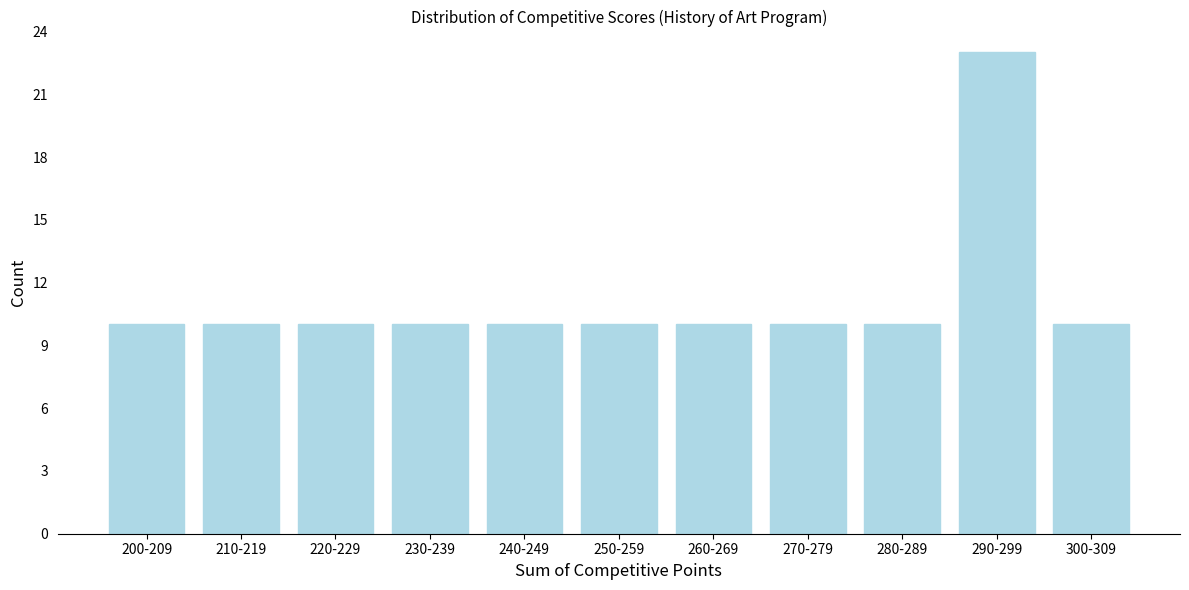

Reading right to left, list all the values displayed in this chart.

10	23	10	10	10	10	10	10	10	10	10